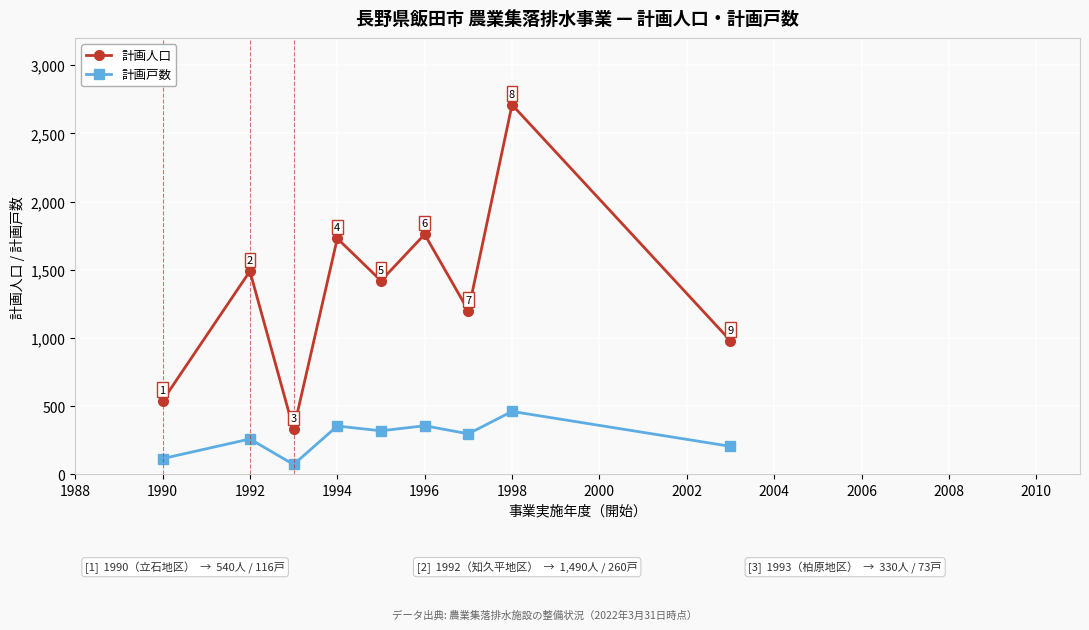

What is the minimum value shown in the chart?

73